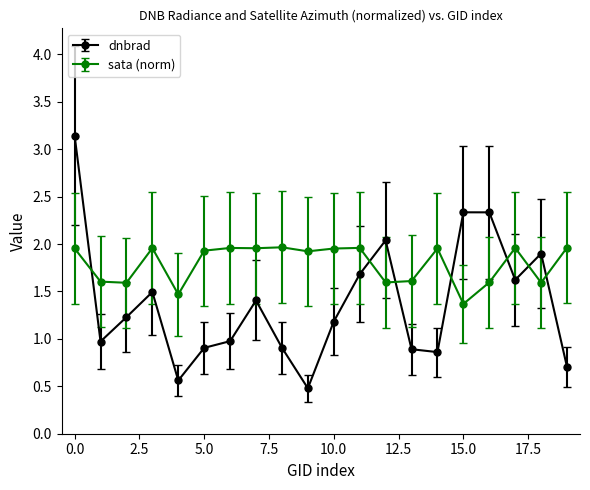

List the series in order of their peak value, highest first.

dnbrad, sata (norm)